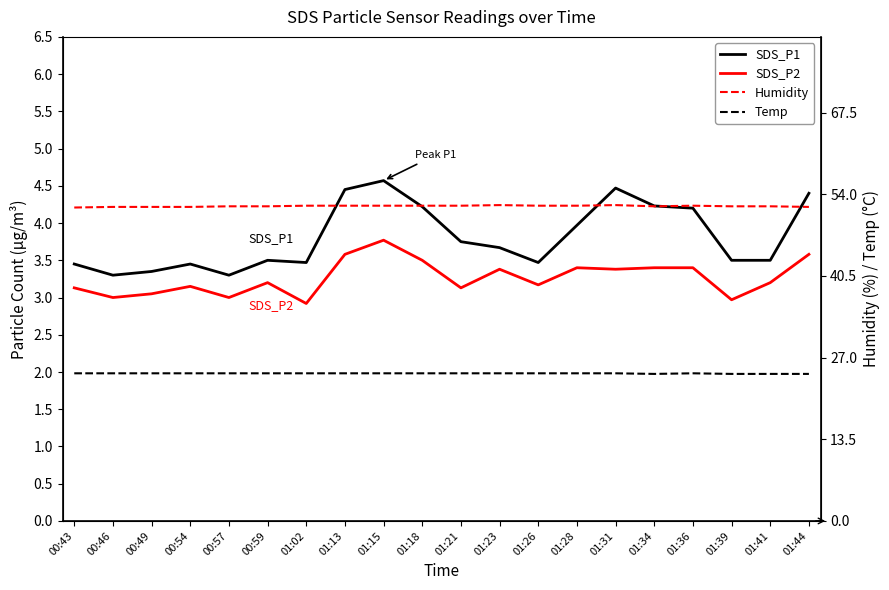

What position from the left is 01:36?

17